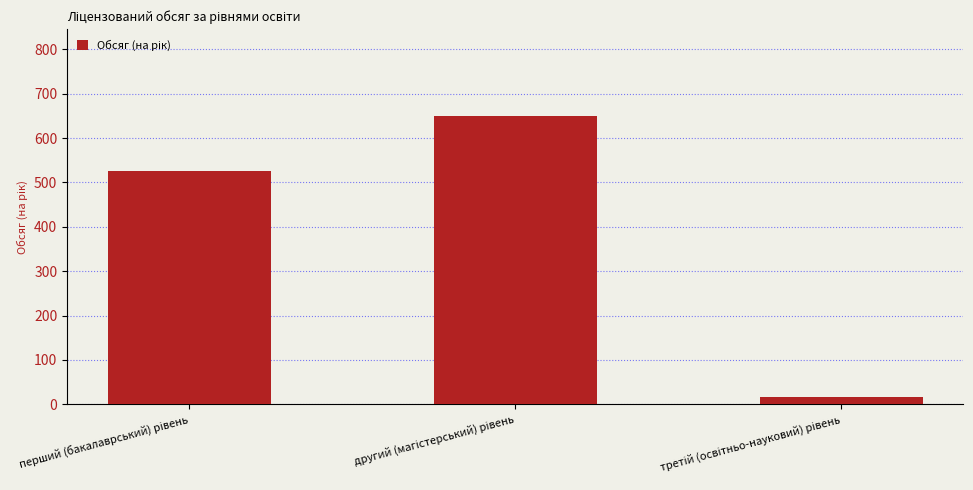

What is the greatest value displayed?

650